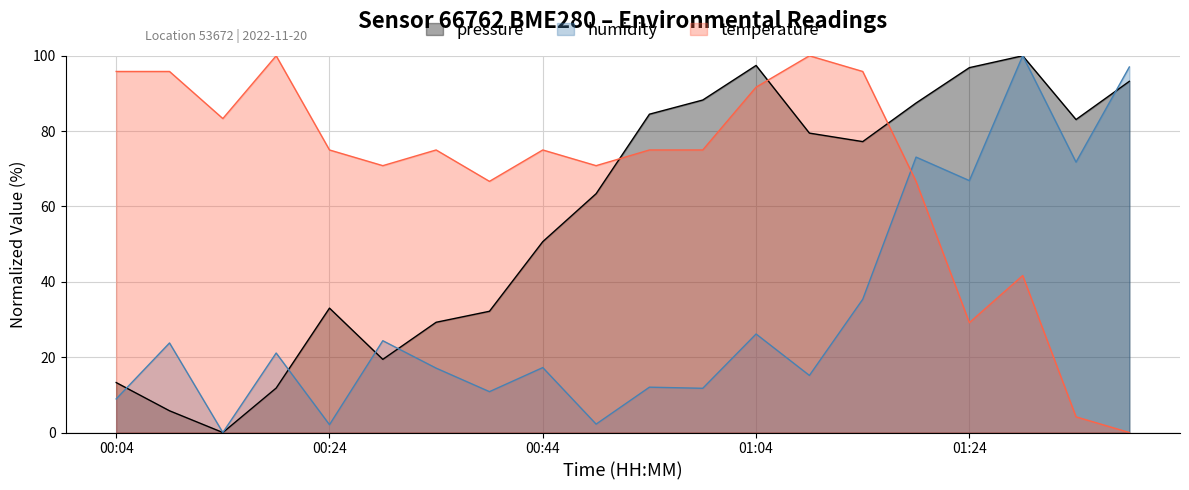

What is the total value across all series at 01:34?

159.0